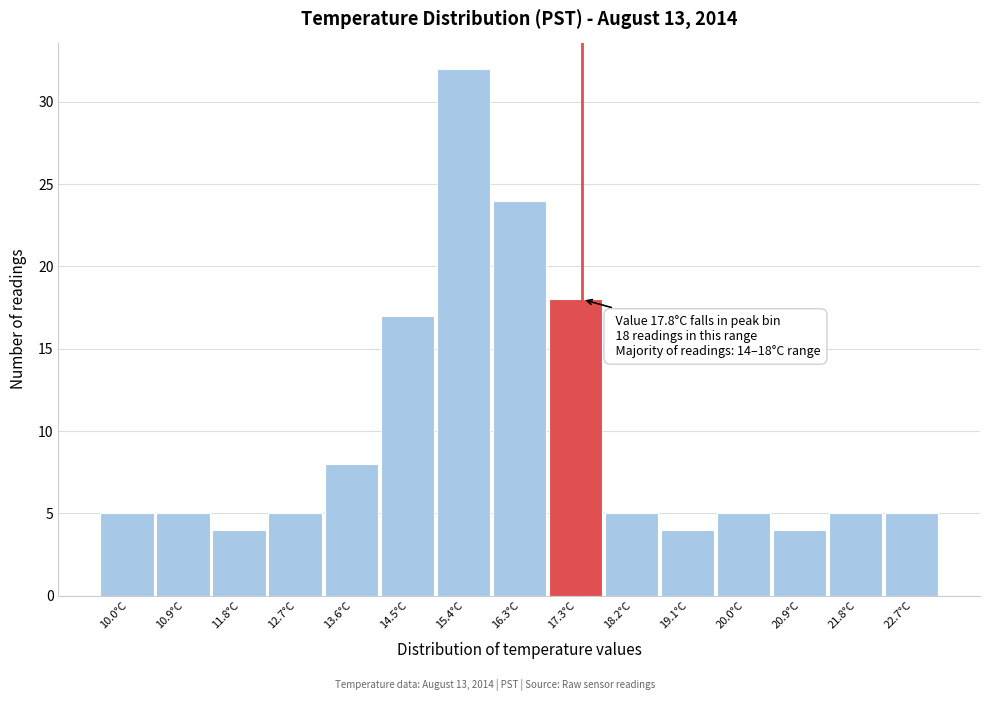

Reading right to left, transcribe all the data shown in this chart.

5	5	4	5	4	5	18	24	32	17	8	5	4	5	5